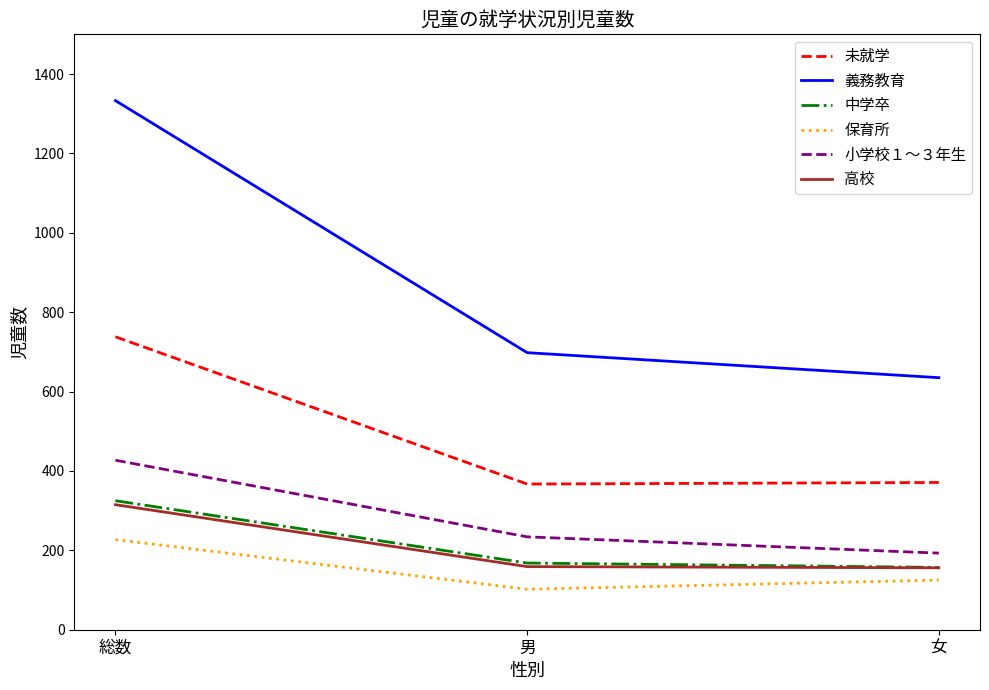

What position from the right is 男?

2